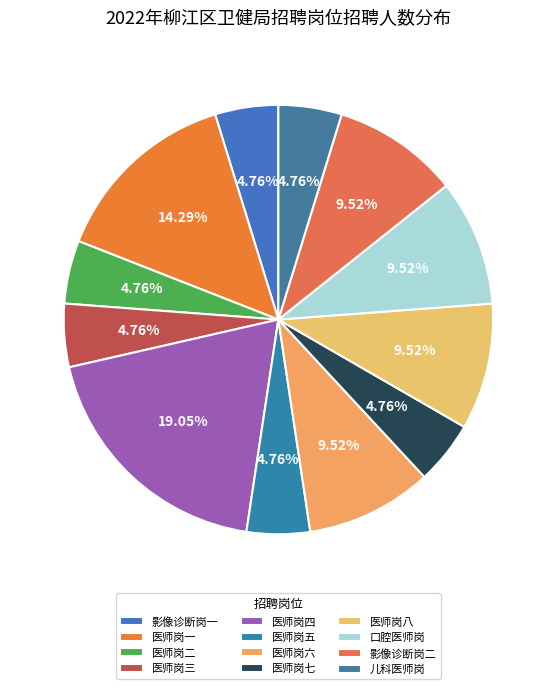

Is 医师岗五 the majority of the pie?

No